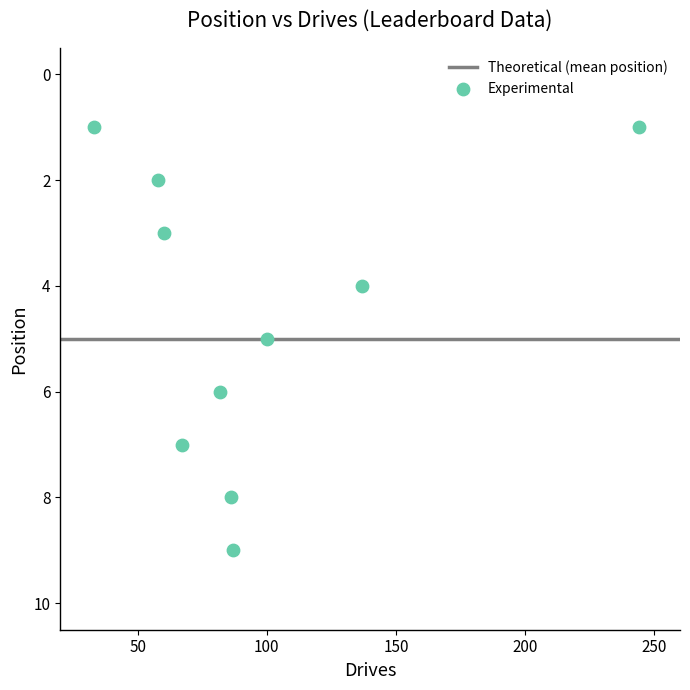

What is the range of Y values (max minus min)?

8